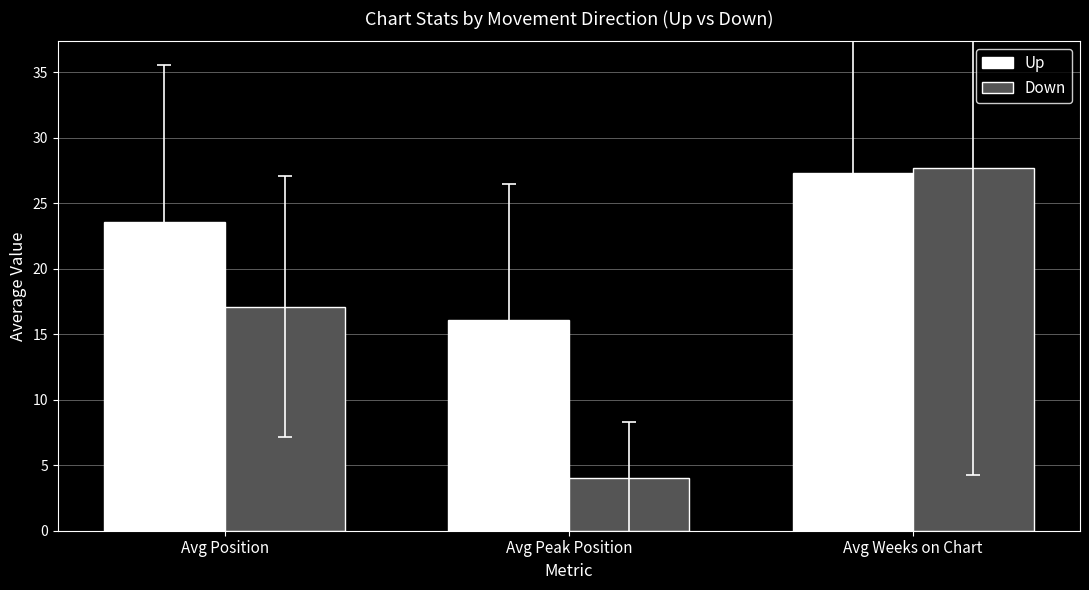

Reading left to right, what are all the values shown in this chart?

Up: Avg Position=23.6	Avg Peak Position=16.1	Avg Weeks on Chart=27.3
Down: Avg Position=17.1	Avg Peak Position=4.1	Avg Weeks on Chart=27.7